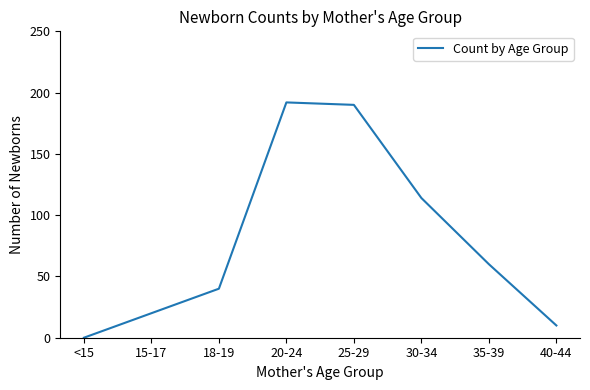

What is the average value?

78